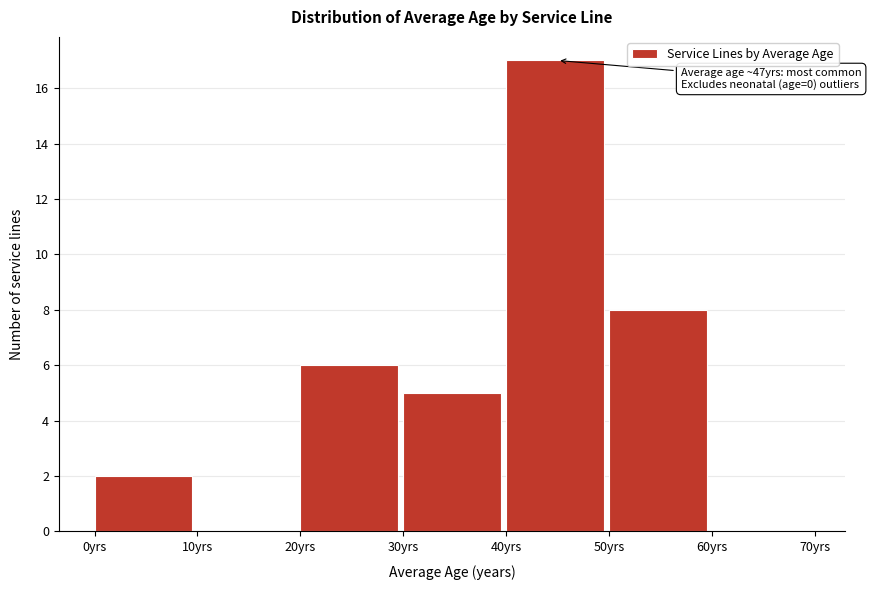

Over which range of the x-axis is the bar tallest?

40 to 50